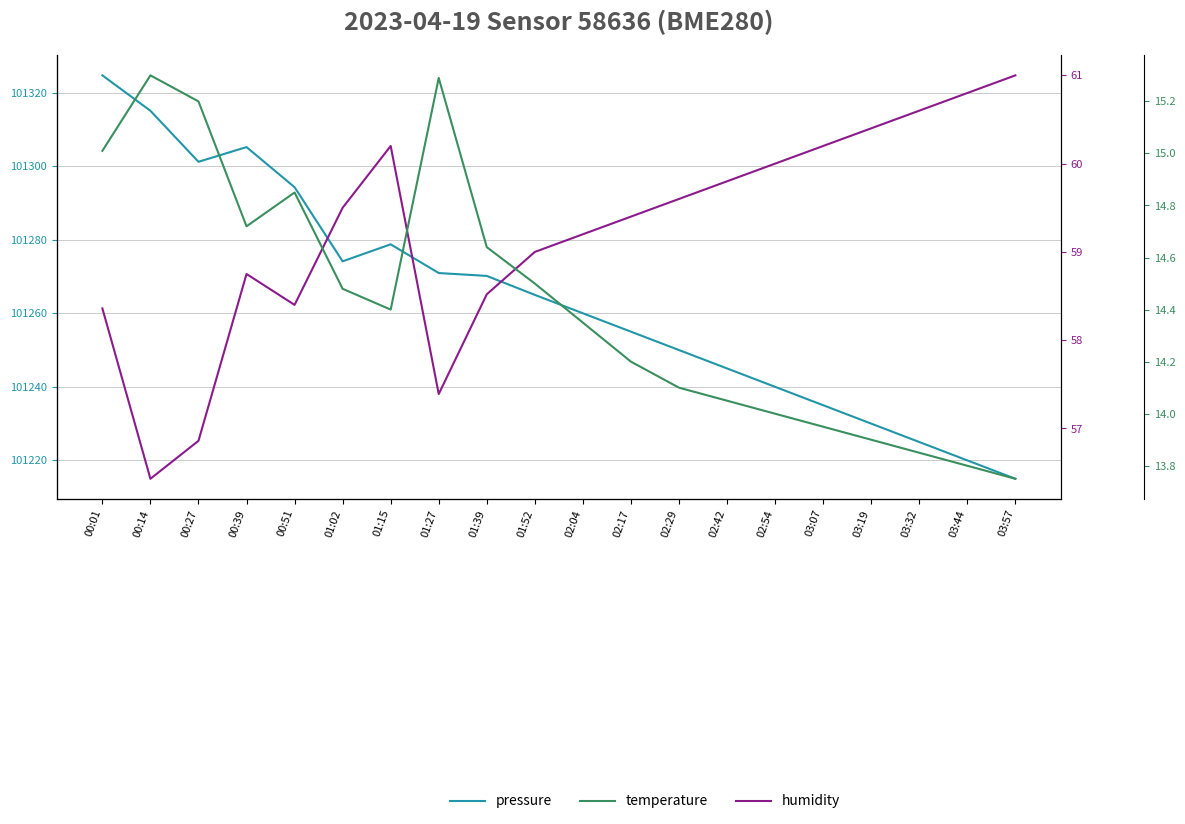

True or false: temperature and humidity cross at least once.

False